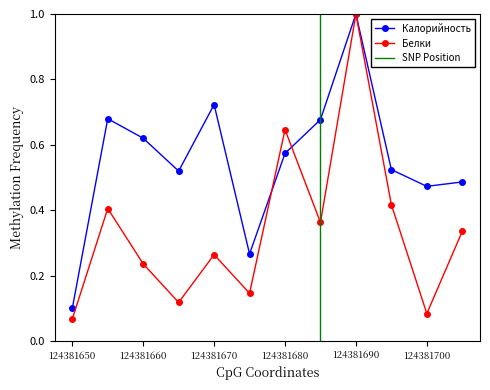

True or false: Белки has a value of 0.4 at 124381670.

False